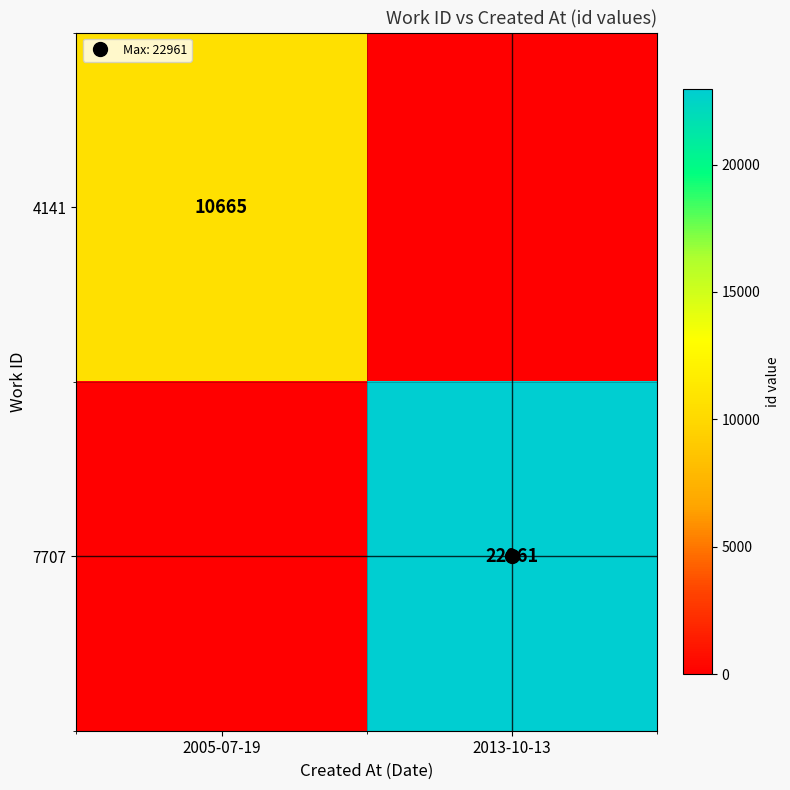

What is the highest value of the 7707 series?

22961